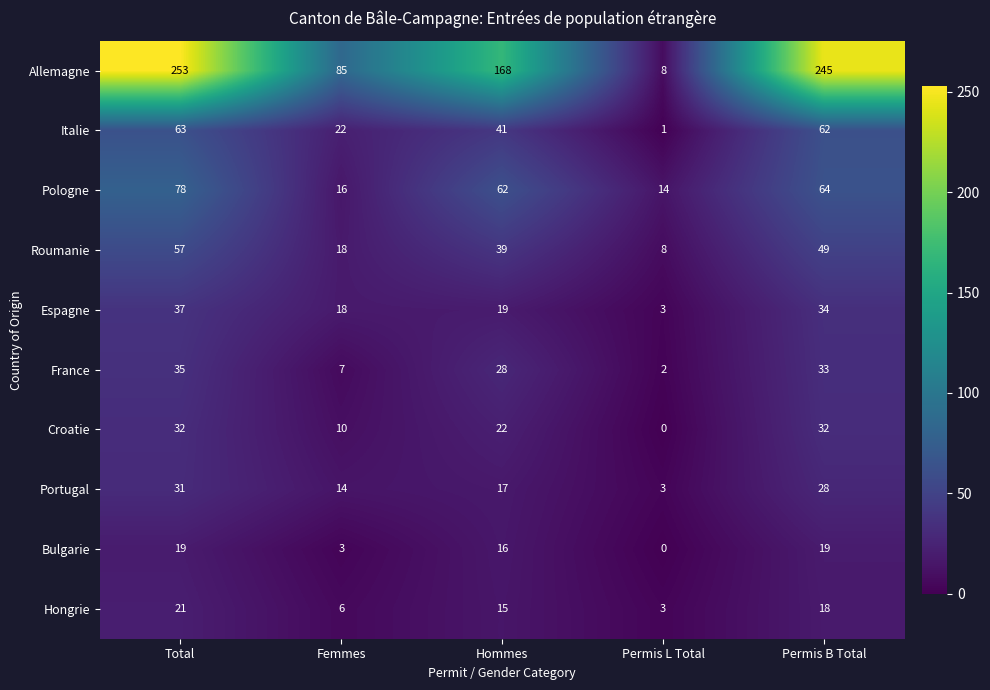

List the series in order of their peak value, highest first.

Allemagne, Pologne, Italie, Roumanie, Espagne, France, Croatie, Portugal, Hongrie, Bulgarie